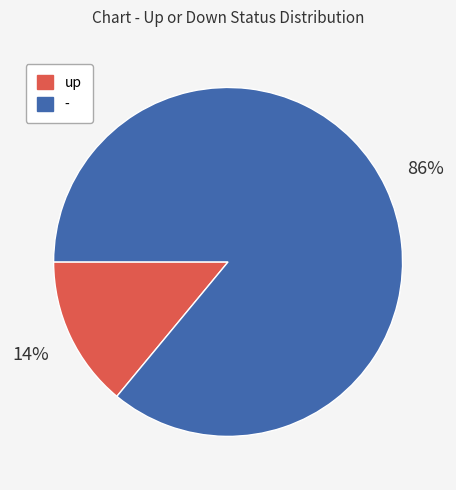

To the nearest percent, what portion does - represent?

86%